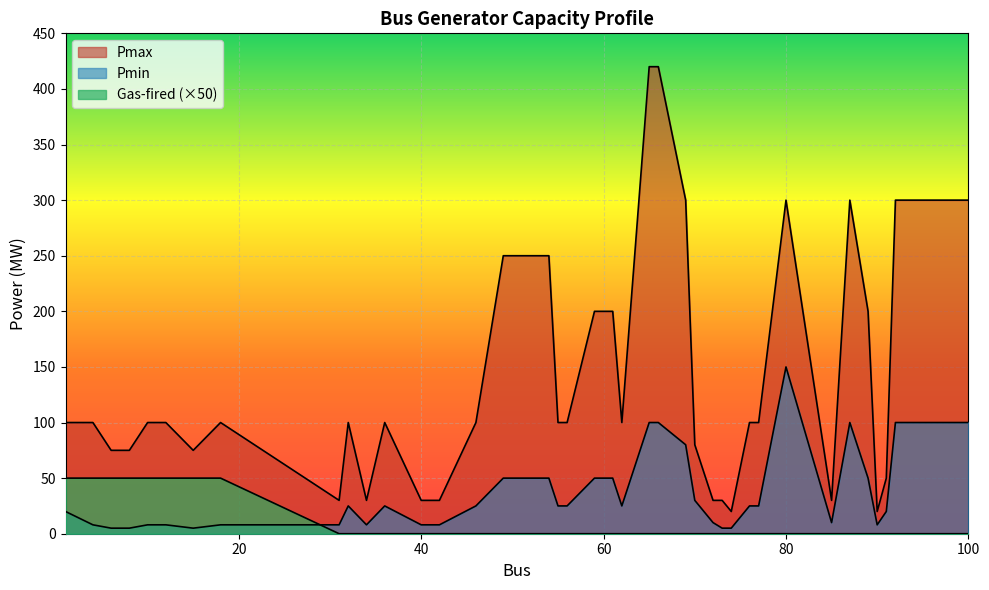

Reading left to right, list all the values displayed in this chart.

Pmax: 100	100	75	75	100	100	75	100	30	100	30	100	30	30	100	250	250	100	100	200	200	100	420	420	300	80	30	30	20	100	100	300	30	300	200	20	50	300	300	300
Pmin: 20	8	5	5	8	8	5	8	8	25	8	25	8	8	25	50	50	25	25	50	50	25	100	100	80	30	10	5	5	25	25	150	10	100	50	8	20	100	100	100
Gas-fired: 50	50	50	50	50	50	50	50	0	0	0	0	0	0	0	0	0	0	0	0	0	0	0	0	0	0	0	0	0	0	0	0	0	0	0	0	0	0	0	0